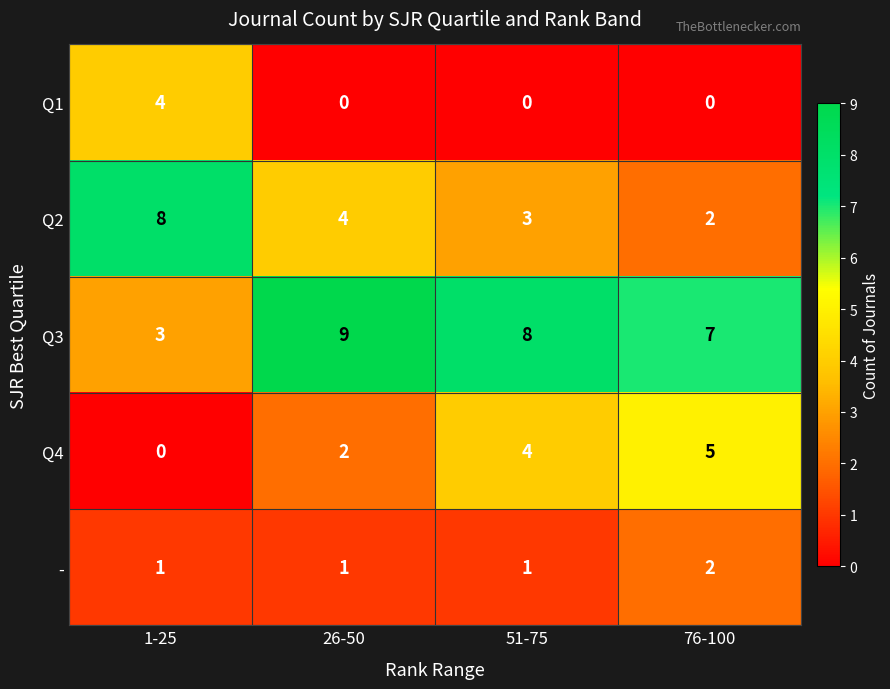

How many series are shown in this chart?

5